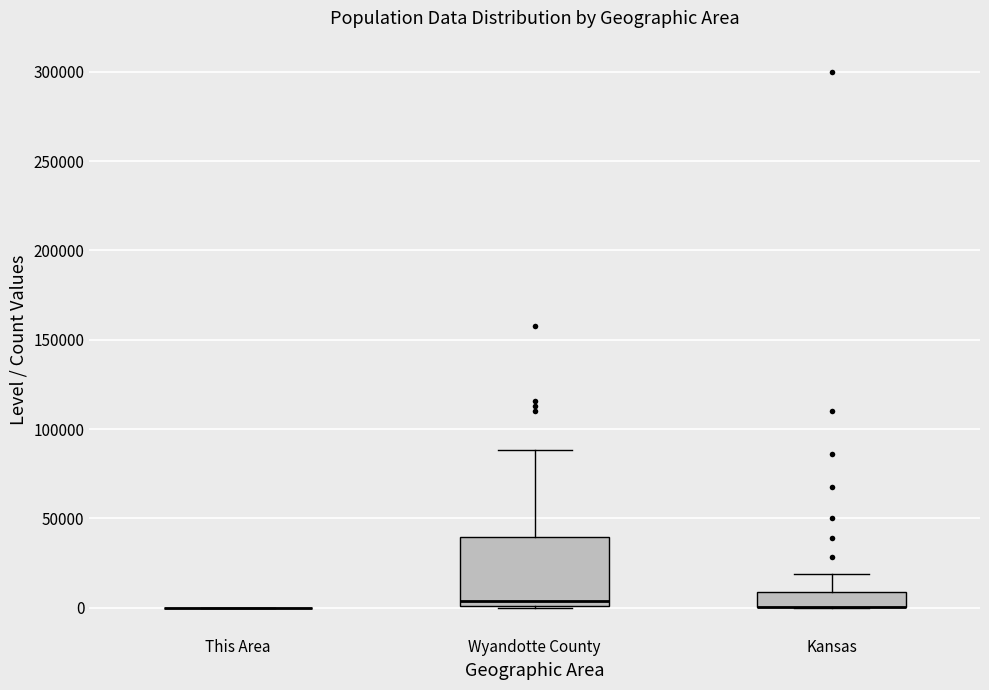

Comparing the boxes themselves (not the whiskers), which one is the tallest?

Wyandotte County